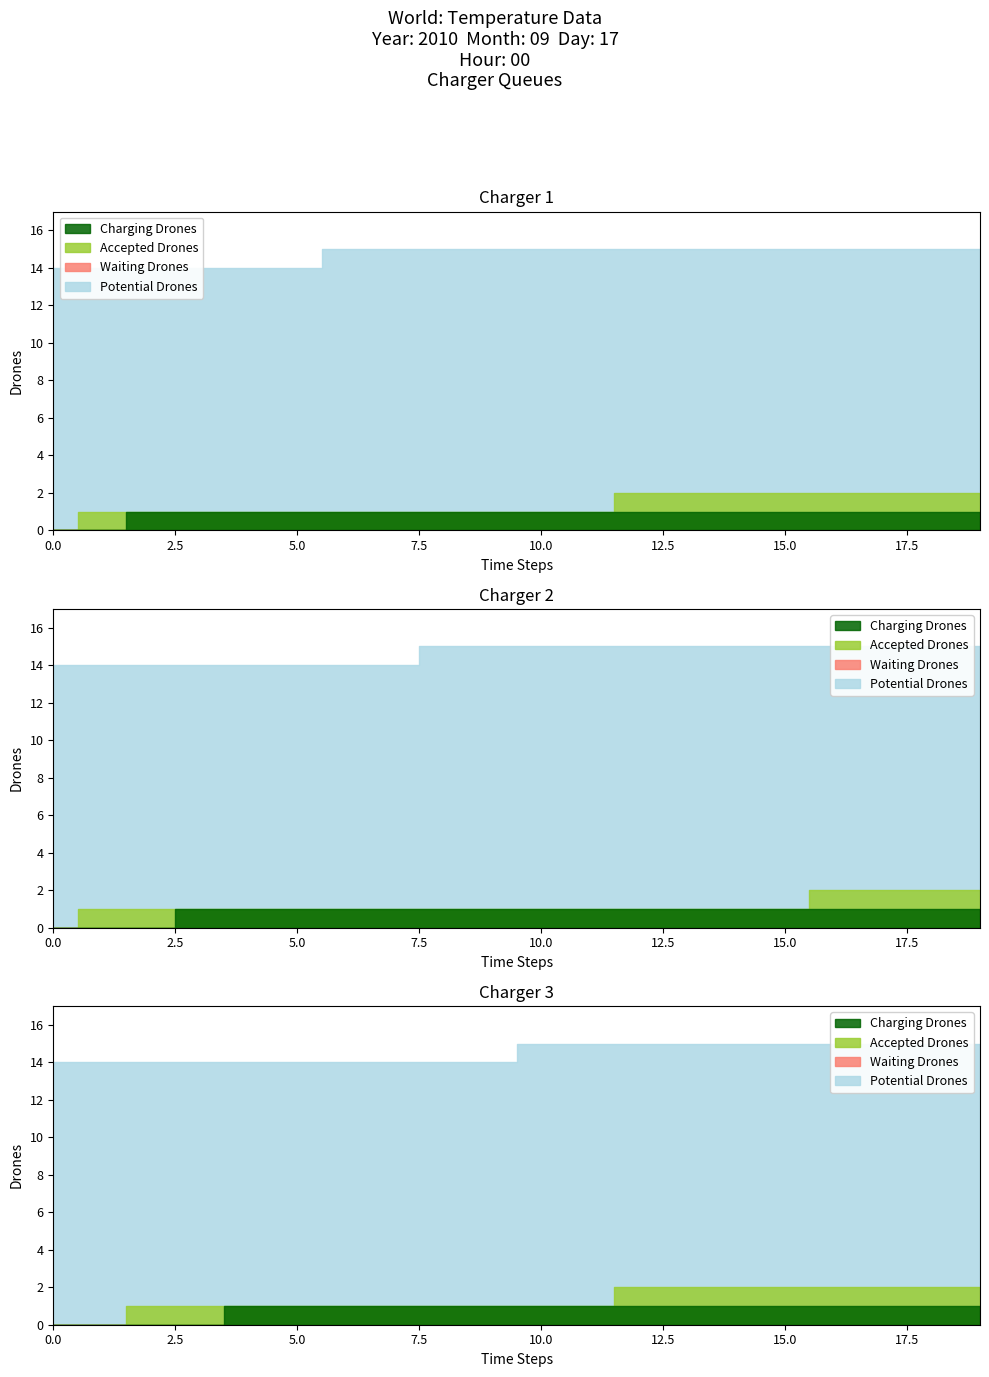

What is the difference between the highest and lowest values at 6?

15